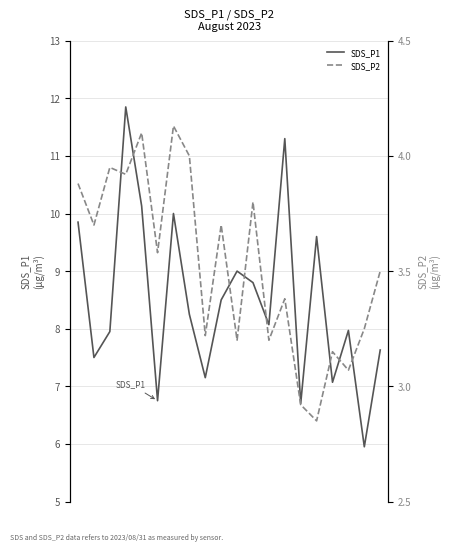

What is the value of the SDS_P2 point at the 2nd from the left?

3.7